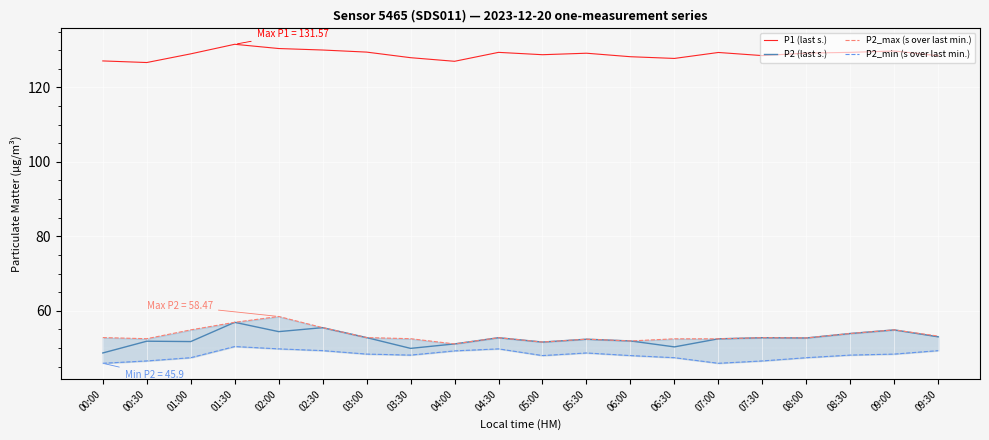

Reading left to right, list all the values displayed in this chart.

P1 (last s.): 00:00=127.1	00:30=126.7	01:00=129.0	01:30=131.6	02:00=130.4	02:30=130.0	03:00=129.5	03:30=128.0	04:00=127.0	04:30=129.4	05:00=128.8	05:30=129.2	06:00=128.2	06:30=127.8	07:00=129.4	07:30=128.5	08:00=129.2	08:30=129.4	09:00=129.8	09:30=128.5
P2 (last s.): 00:00=48.7	00:30=51.8	01:00=51.7	01:30=56.9	02:00=54.4	02:30=55.5	03:00=52.8	03:30=49.9	04:00=51.1	04:30=52.8	05:00=51.6	05:30=52.4	06:00=51.9	06:30=50.3	07:00=52.5	07:30=52.8	08:00=52.7	08:30=53.9	09:00=54.9	09:30=53.0
P2_max (s over last min.): 00:00=52.8	00:30=52.5	01:00=54.9	01:30=56.9	02:00=58.5	02:30=55.5	03:00=52.8	03:30=52.5	04:00=51.1	04:30=52.8	05:00=51.6	05:30=52.4	06:00=51.9	06:30=52.5	07:00=52.5	07:30=52.8	08:00=52.7	08:30=53.9	09:00=54.9	09:30=53.2
P2_min (s over last min.): 00:00=45.9	00:30=46.5	01:00=47.4	01:30=50.4	02:00=49.8	02:30=49.3	03:00=48.4	03:30=48.1	04:00=49.2	04:30=49.8	05:00=48.0	05:30=48.7	06:00=48.0	06:30=47.4	07:00=45.9	07:30=46.5	08:00=47.4	08:30=48.1	09:00=48.4	09:30=49.3